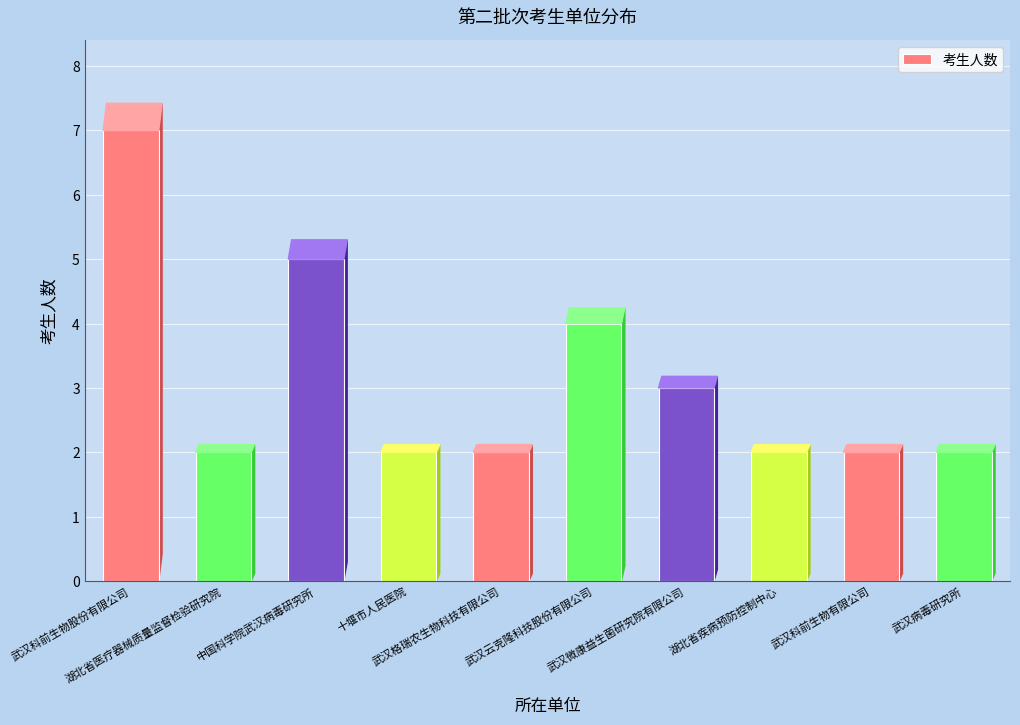

What is the label of the 4th bar from the right?

武汉微康益生菌研究院有限公司